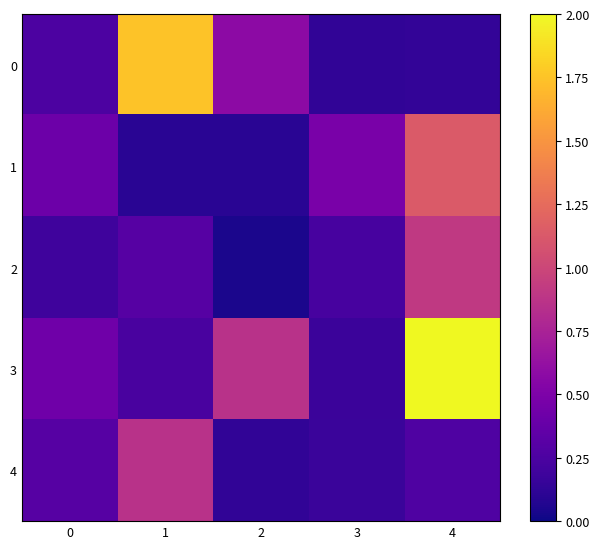

Between 2 and 4, which series saw the biggest shift?

3